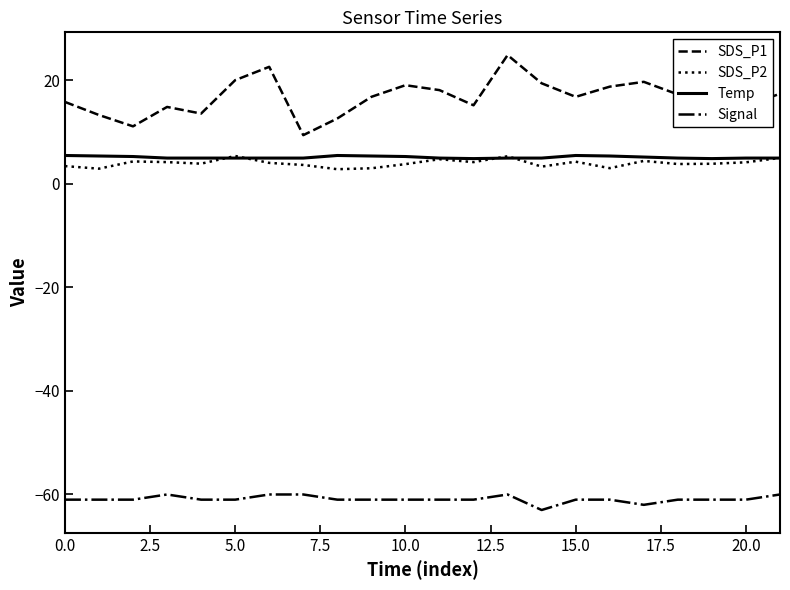

True or false: SDS_P1 and SDS_P2 cross at least once.

False